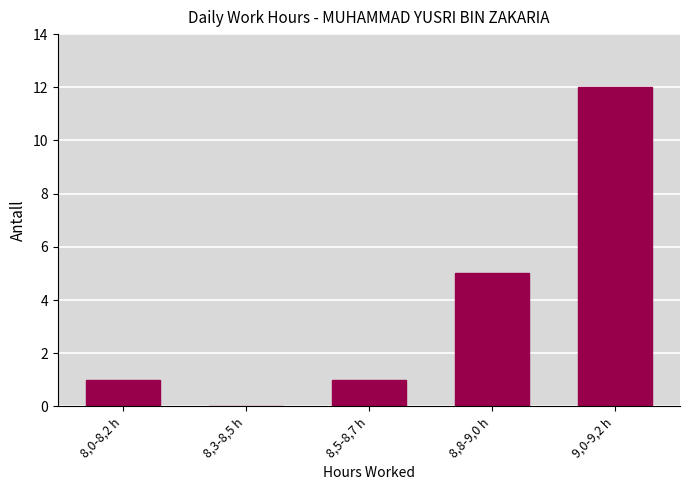

Reading right to left, list all the values displayed in this chart.

9,0-9,2 h=12	8,8-9,0 h=5	8,5-8,7 h=1	8,3-8,5 h=0	8,0-8,2 h=1